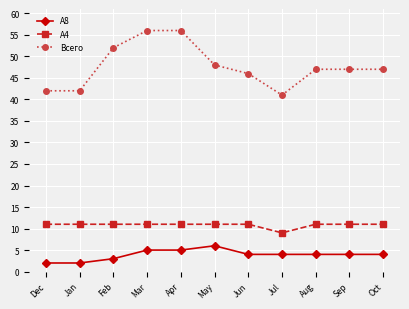

What are all the series names shown in the legend?

A8, А4, Всего